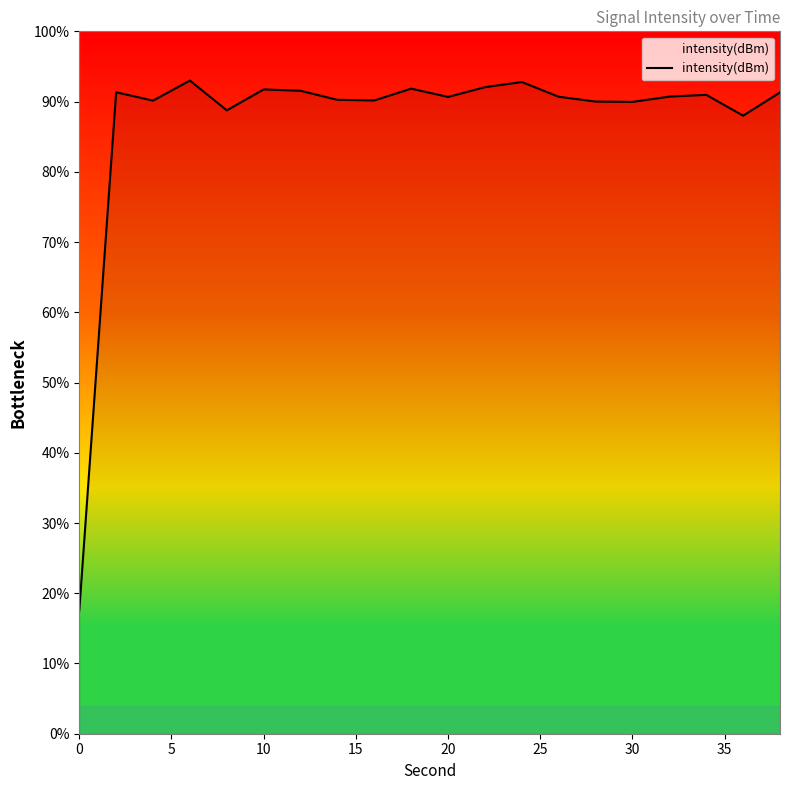

Is this an area chart (filled region under the line)?

No